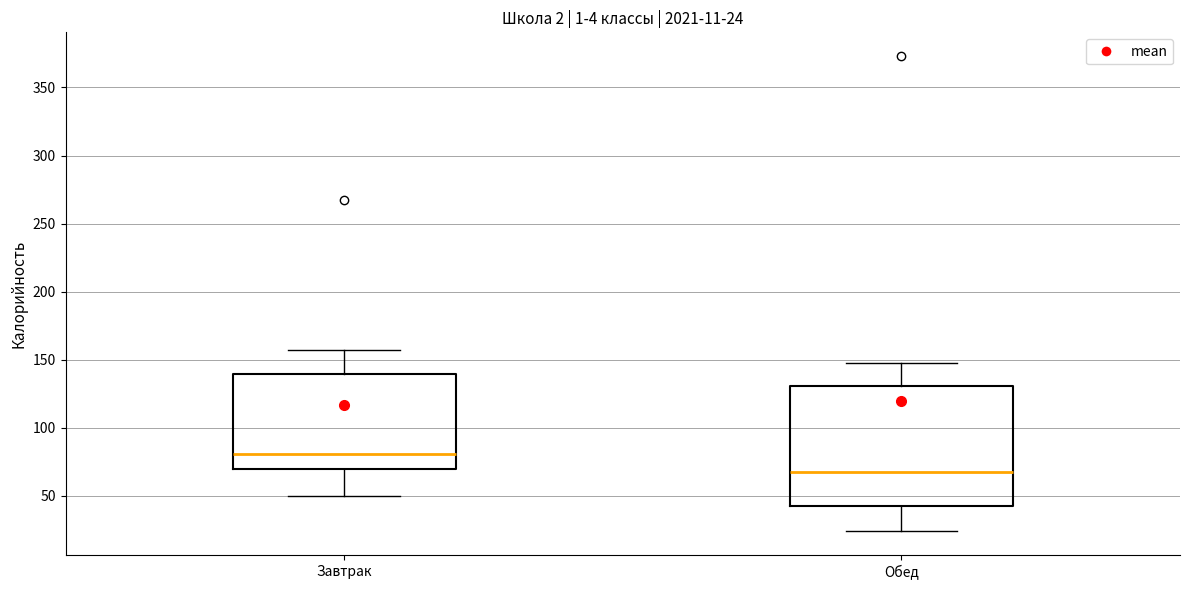

Which box's median line is the highest?

Завтрак